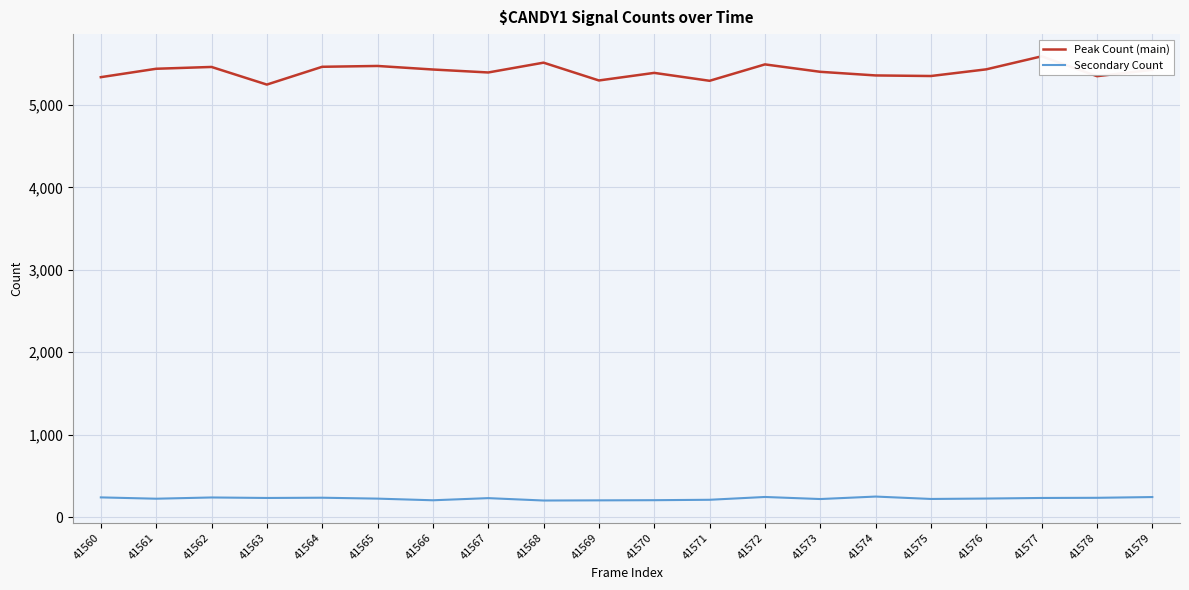

True or false: Peak Count (main) and Secondary Count cross at least once.

False